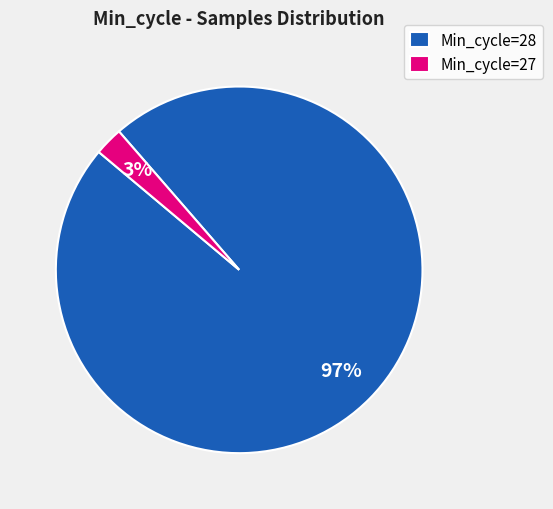

What is the smallest slice in the pie chart?

Min_cycle=27